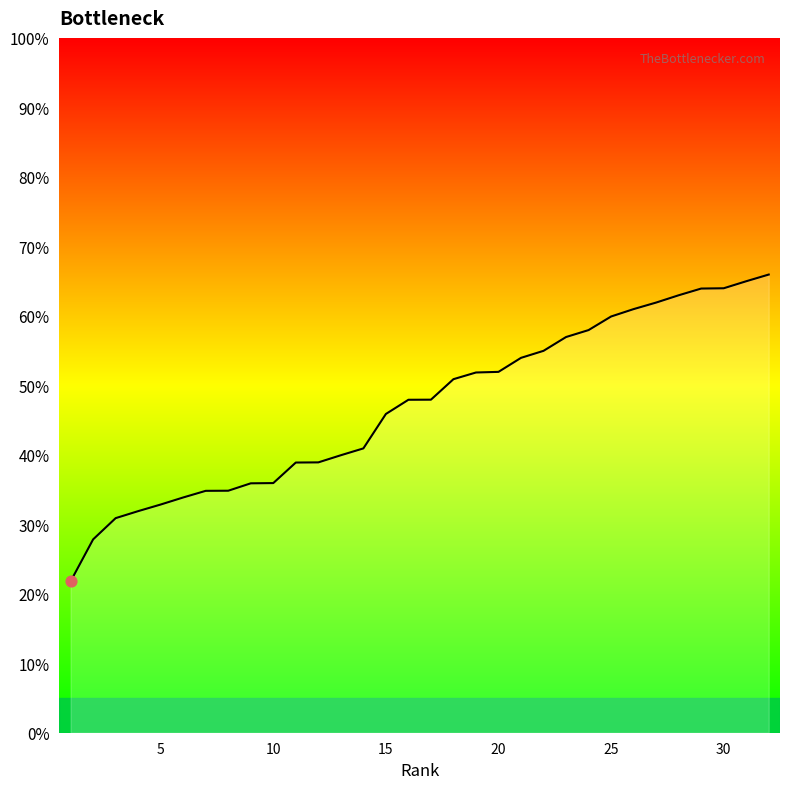

What is the smallest value displayed?

21.8